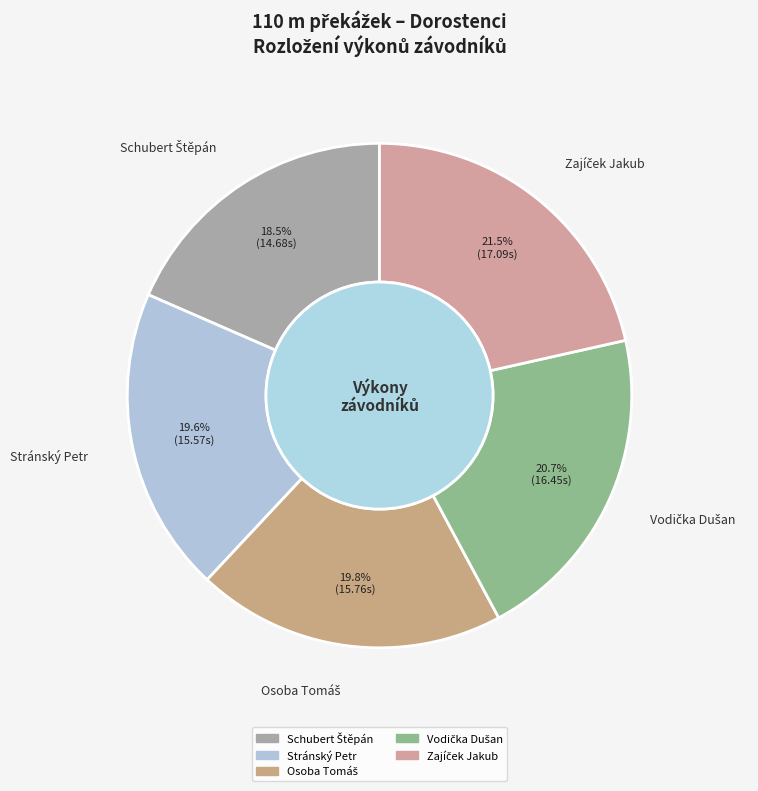

How much of the chart is everything except Stránský Petr?

80.4%